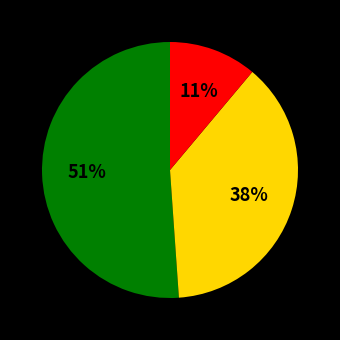

Does any single category account for the majority?

Yes